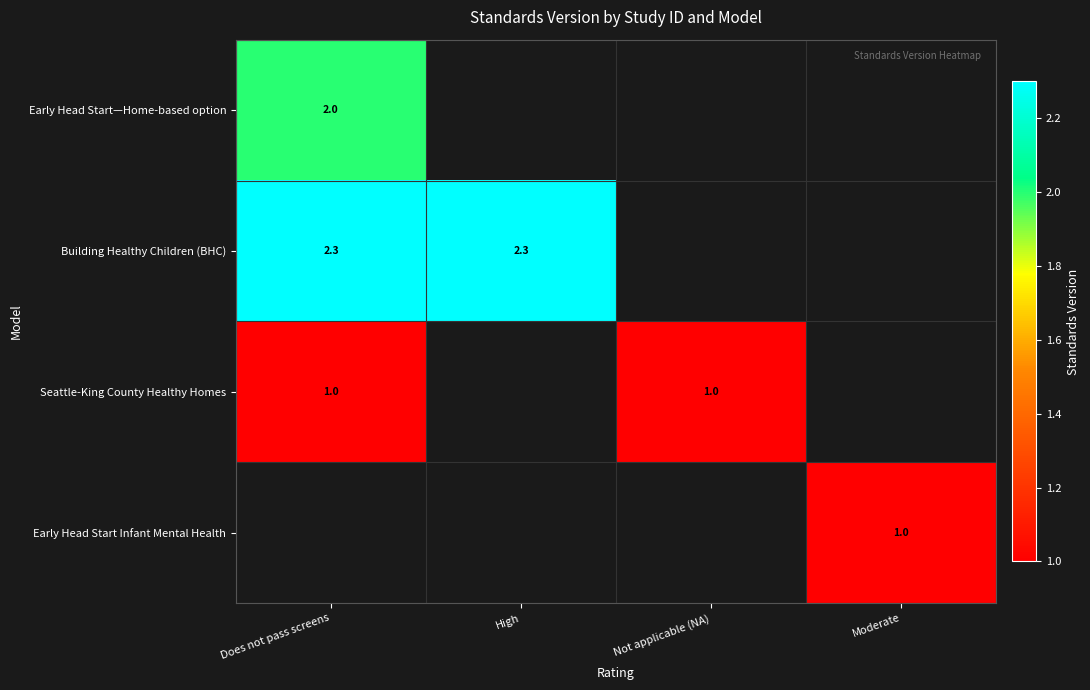

How many distinct data groups are displayed?

4